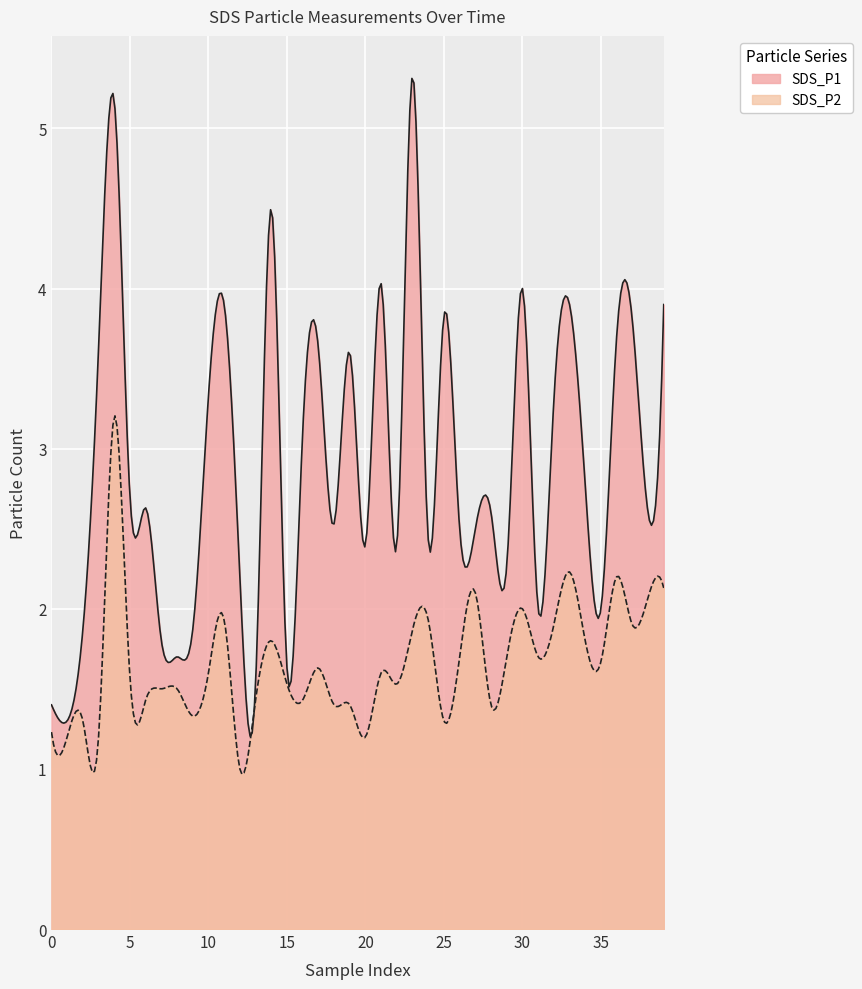

True or false: SDS_P2 and SDS_P1 cross at least once.

False